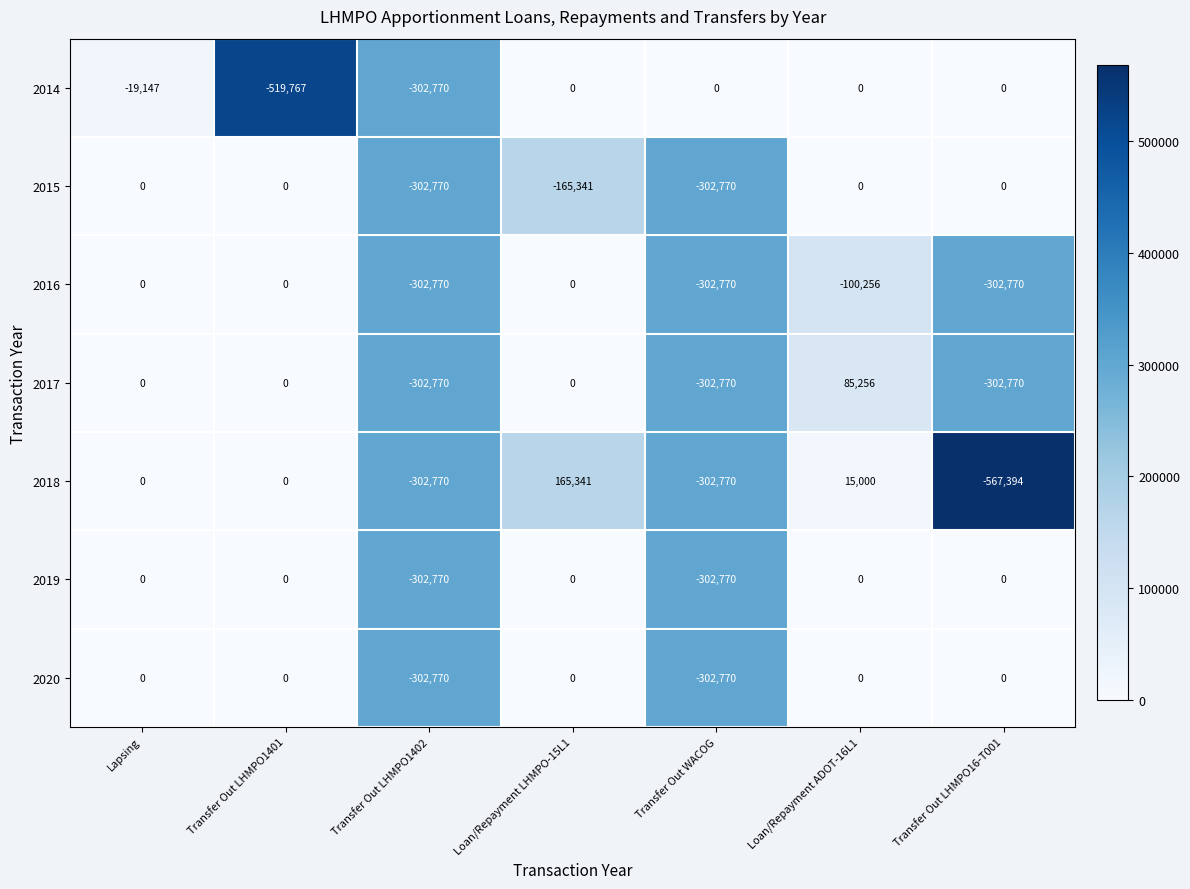

What is the difference between the highest and lowest values at Transfer Out LHMPO1401?

519767